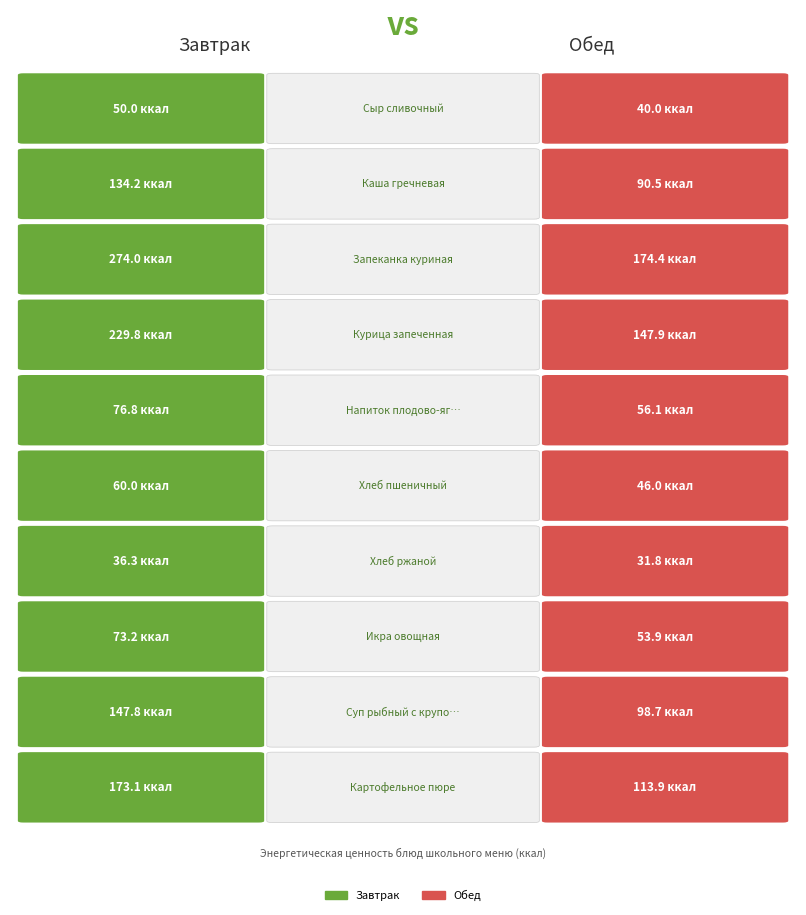

What is the change in value from Каша гречневая to Картофельное пюре?

+38.8